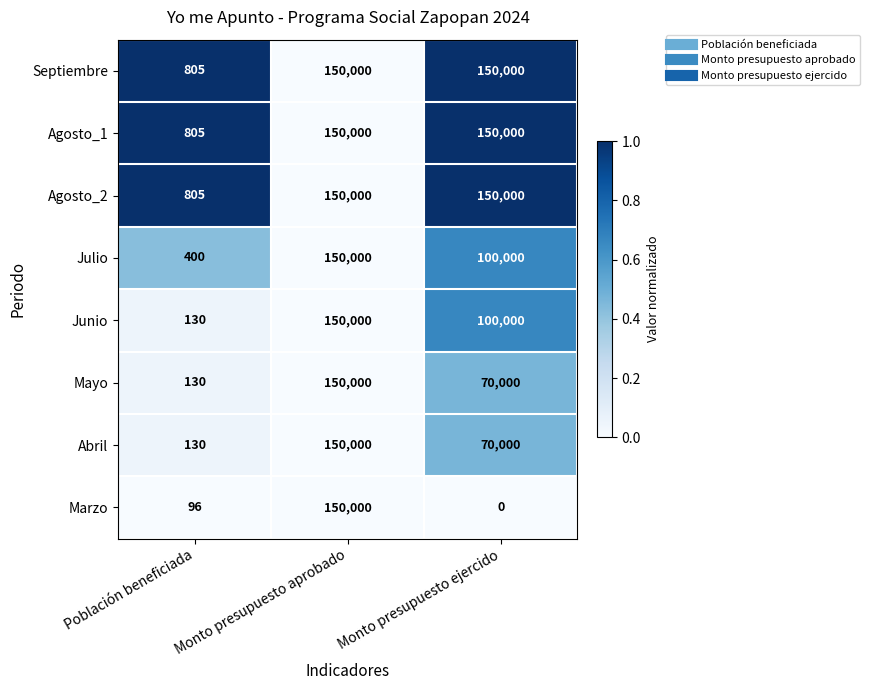

What is the highest value of the Agosto_2 series?

150000